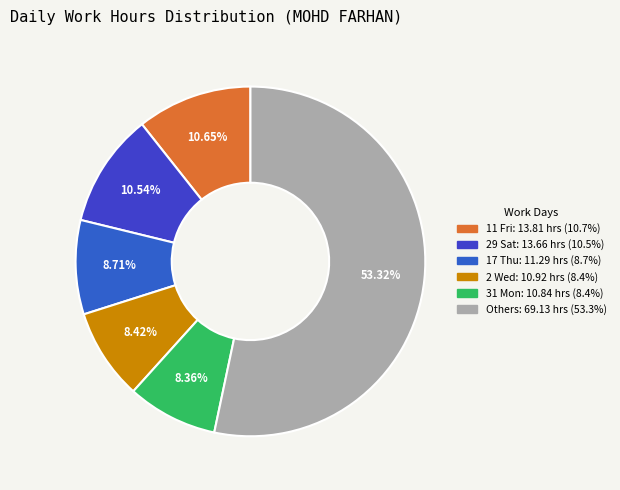

How many slices are in this pie chart?

6